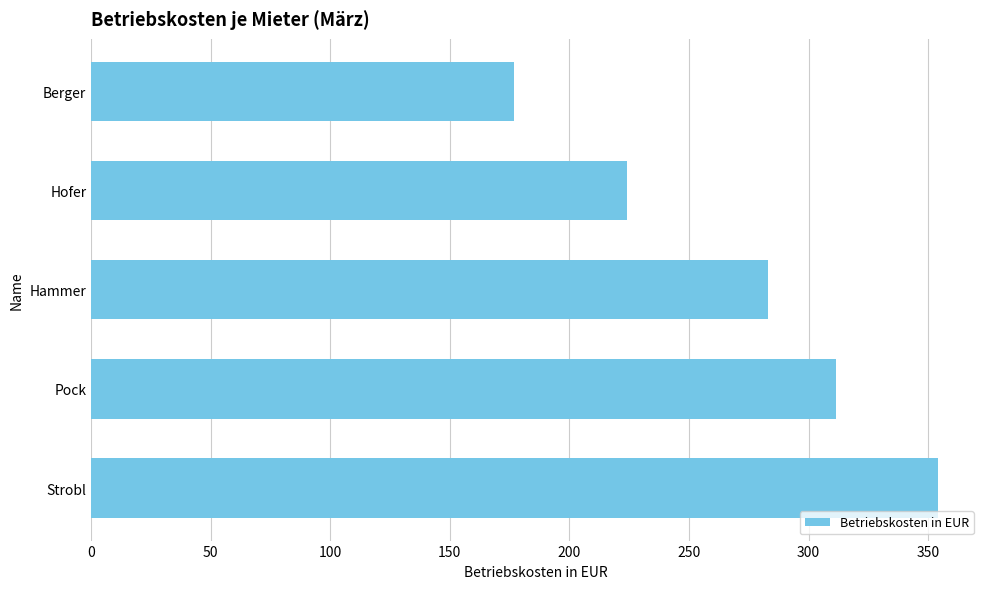

The value at Berger is 177.0. True or false?

True